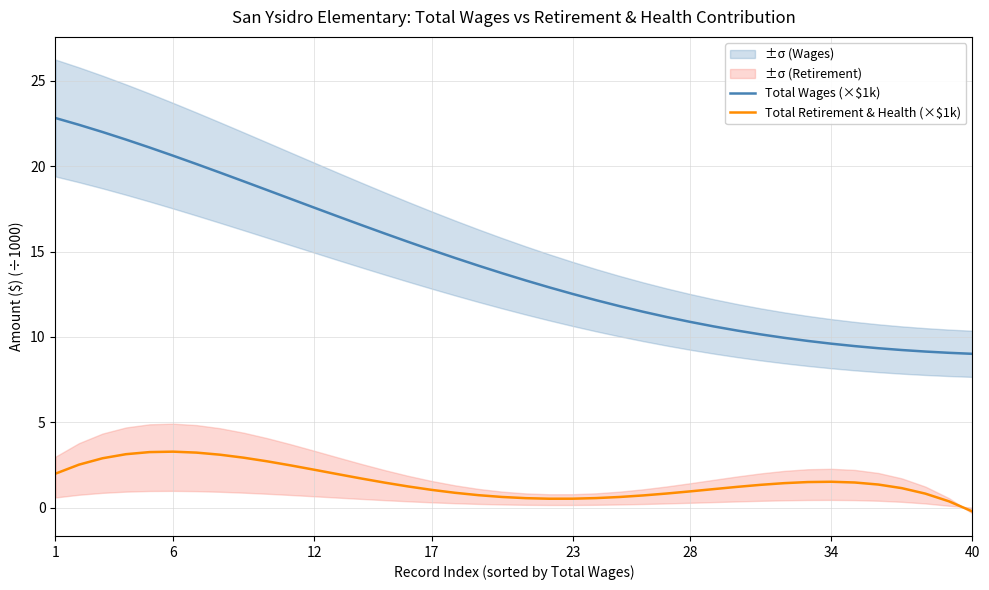

True or false: Total Retirement & Health (×$1k) has a value of 1.2 at 29.

True